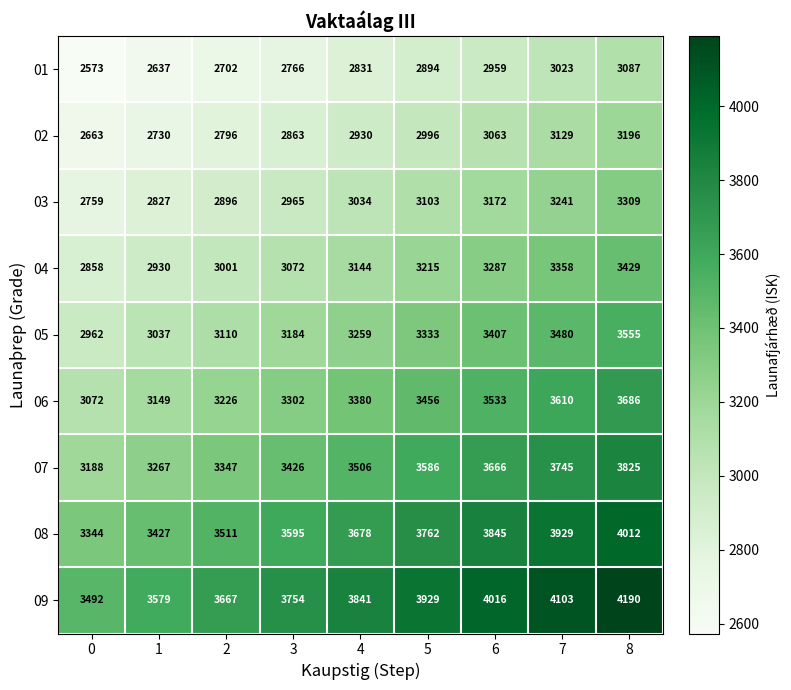

What is the total value across all series at 2?

28256